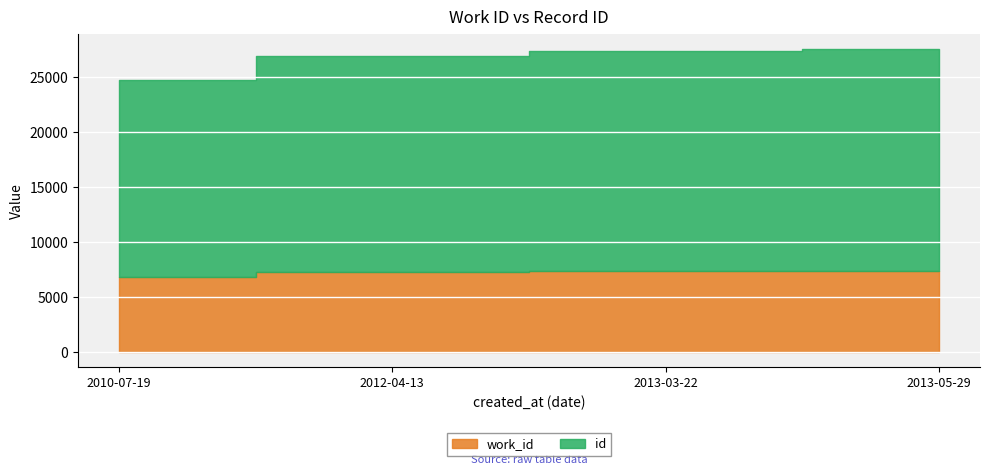

List the labels in order of id value, smallest first.

2010-07-19, 2012-04-13, 2013-03-22, 2013-05-29